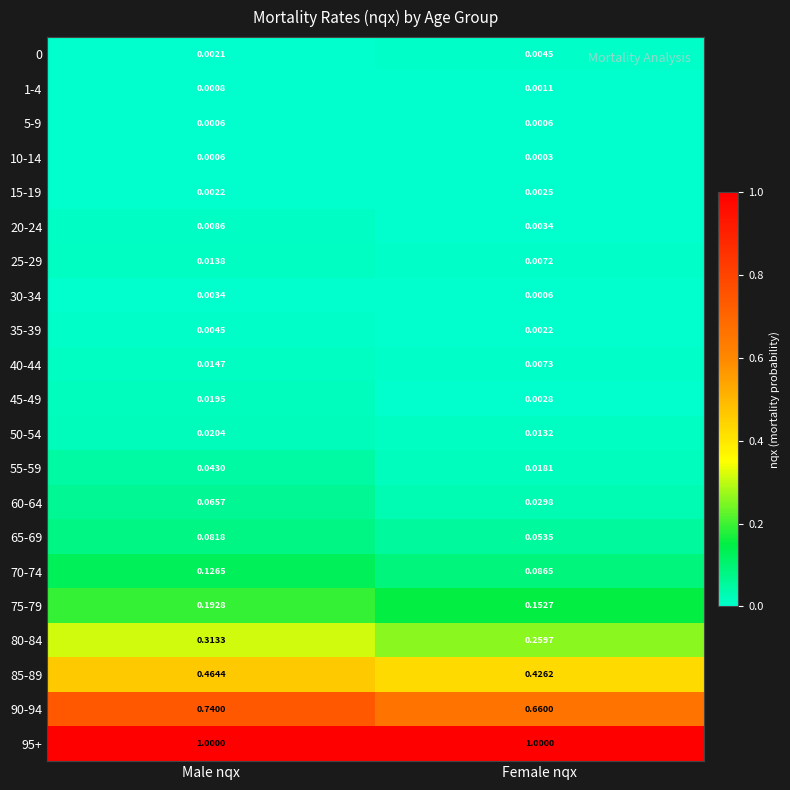

At which category does the chart reach its minimum across all series?

Female nqx